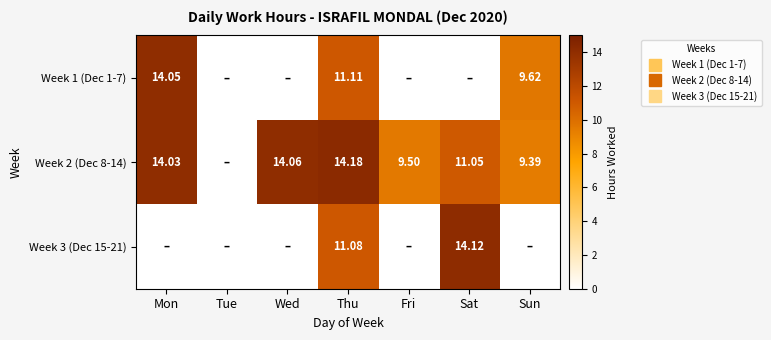

Is it true that Week 2 (Dec 8-14) equals 8.0 at Wed?

False